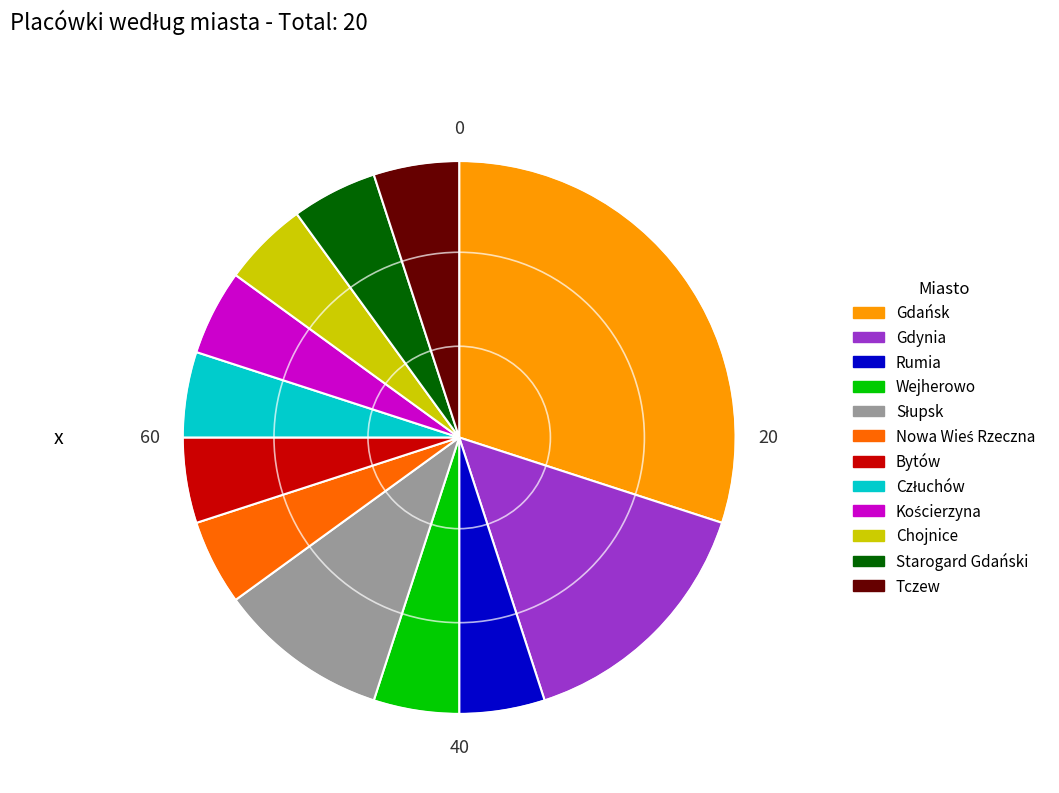

Do Chojnice and Gdynia together represent more than half of the pie?

No